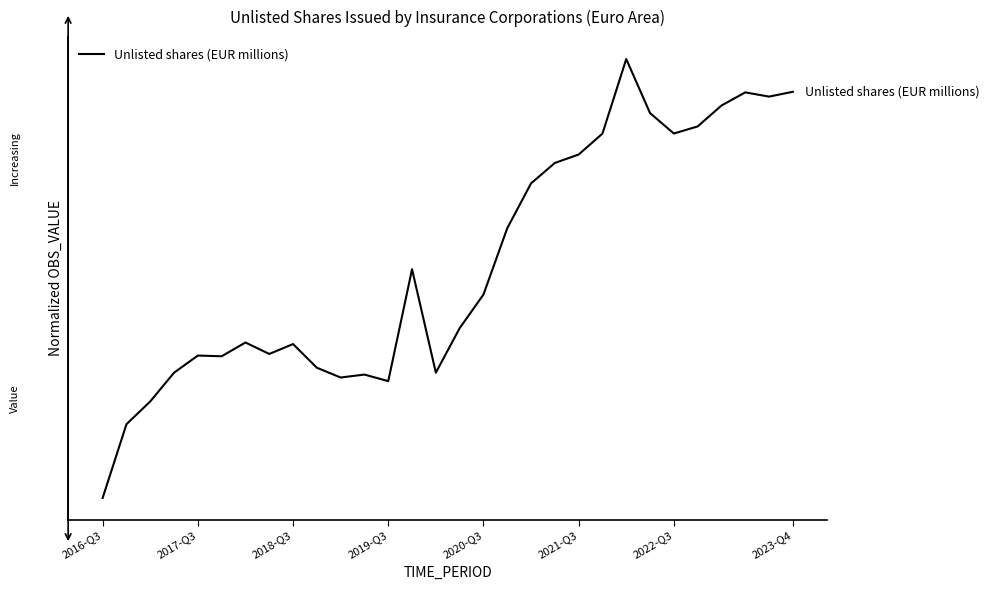

What is the greatest value displayed?

1.0